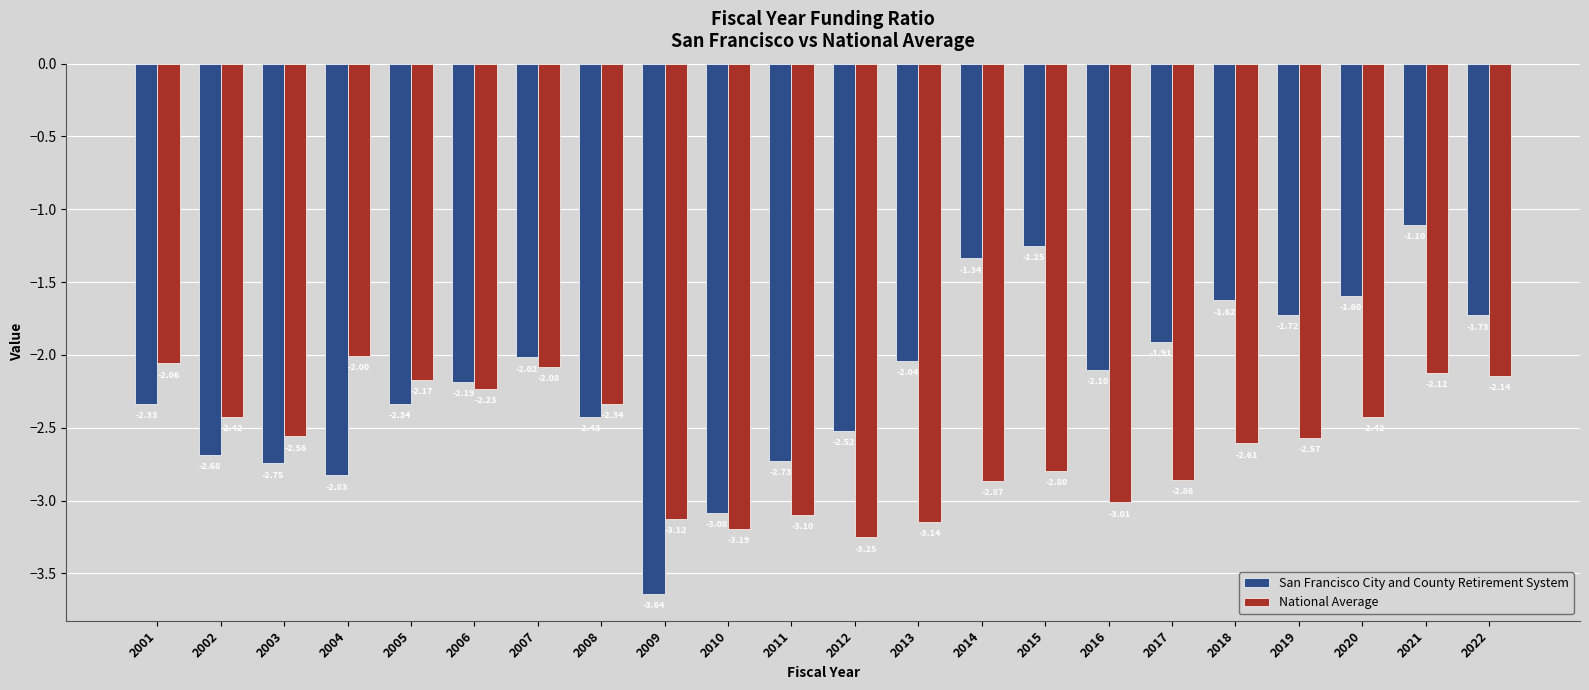

What is the difference between the maximum and minimum values in the National Average series?

1.2